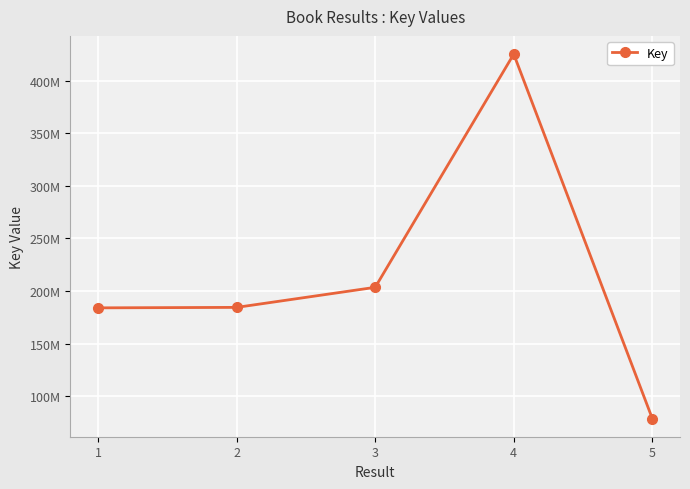

Does the chart have visible grid lines?

Yes